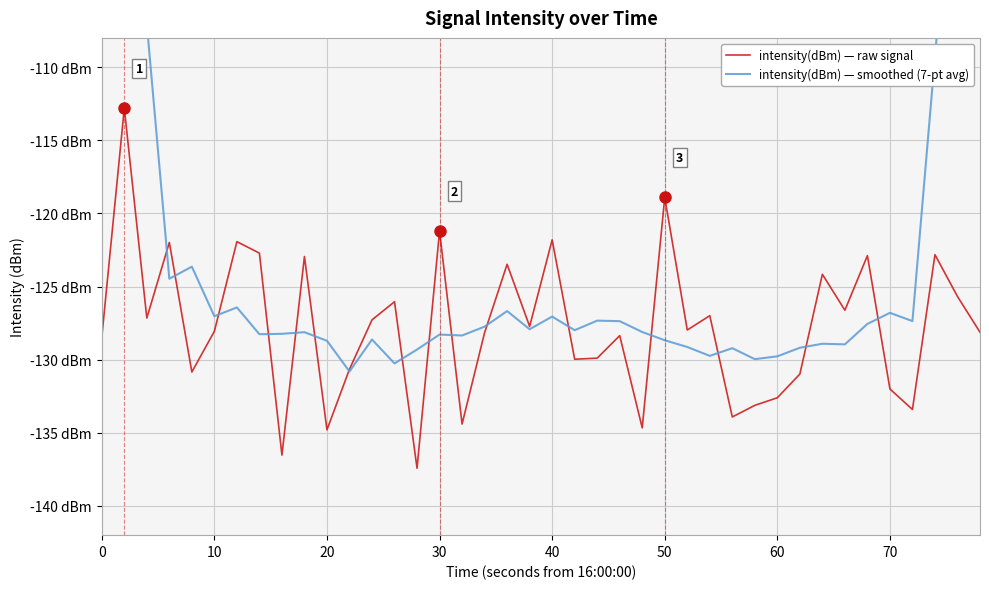

Reading left to right, what are all the values shown in this chart?

intensity(dBm) — raw signal: -128.5	-112.8	-127.2	-122.0	-130.8	-128.1	-121.9	-122.7	-136.5	-122.9	-134.8	-130.7	-127.3	-126.0	-137.4	-121.2	-134.4	-128.2	-123.5	-127.7	-121.8	-130.0	-129.9	-128.4	-134.7	-118.9	-128.0	-127.0	-133.9	-133.1	-132.6	-131.0	-124.2	-126.6	-122.9	-132.0	-133.4	-122.8	-125.7	-128.1
intensity(dBm) — smoothed (7-pt avg): -70.1	-88.8	-107.0	-124.5	-123.6	-127.0	-126.4	-128.3	-128.2	-128.1	-128.7	-130.8	-128.6	-130.3	-129.3	-128.3	-128.3	-127.7	-126.7	-127.9	-127.1	-128.0	-127.3	-127.4	-128.1	-128.7	-129.1	-129.7	-129.2	-130.0	-129.8	-129.2	-128.9	-129.0	-127.6	-126.8	-127.4	-109.3	-91.7	-72.9